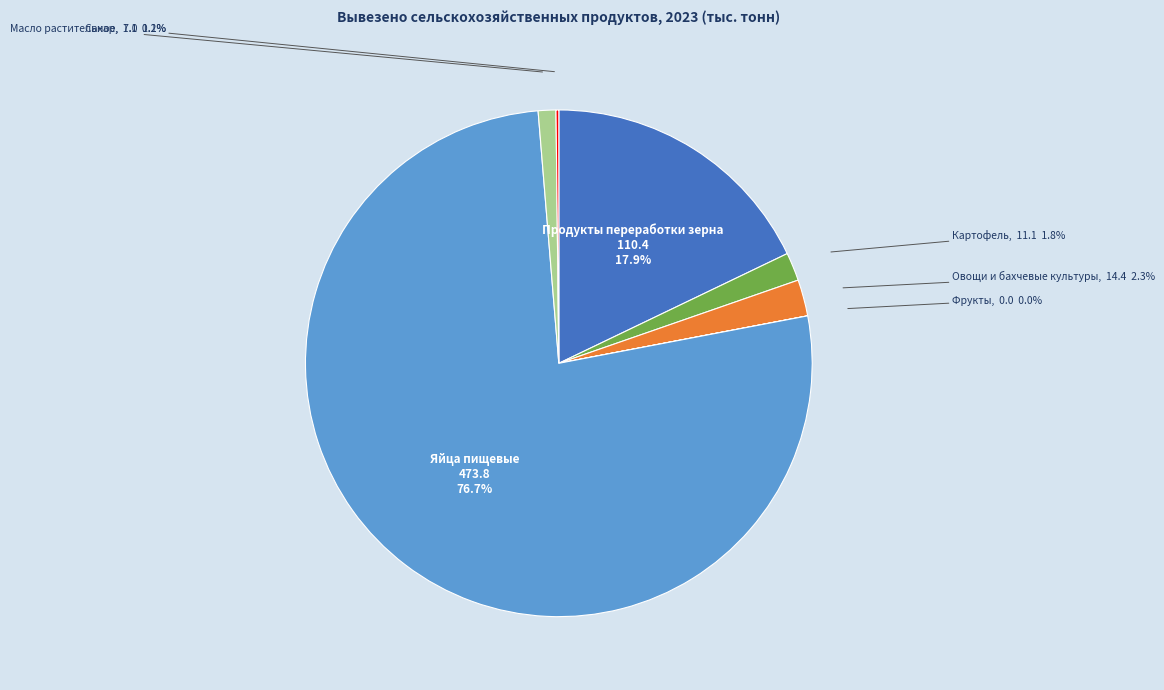

Which has a higher value, Масло растительное or Яйца пищевые?

Яйца пищевые